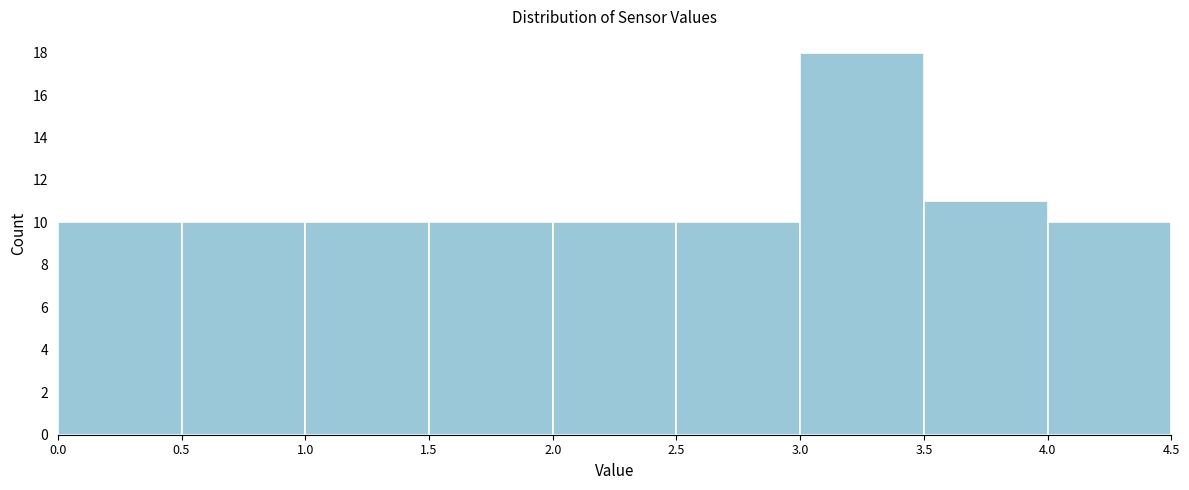

Over which range of the x-axis is the bar tallest?

3.0 to 3.5